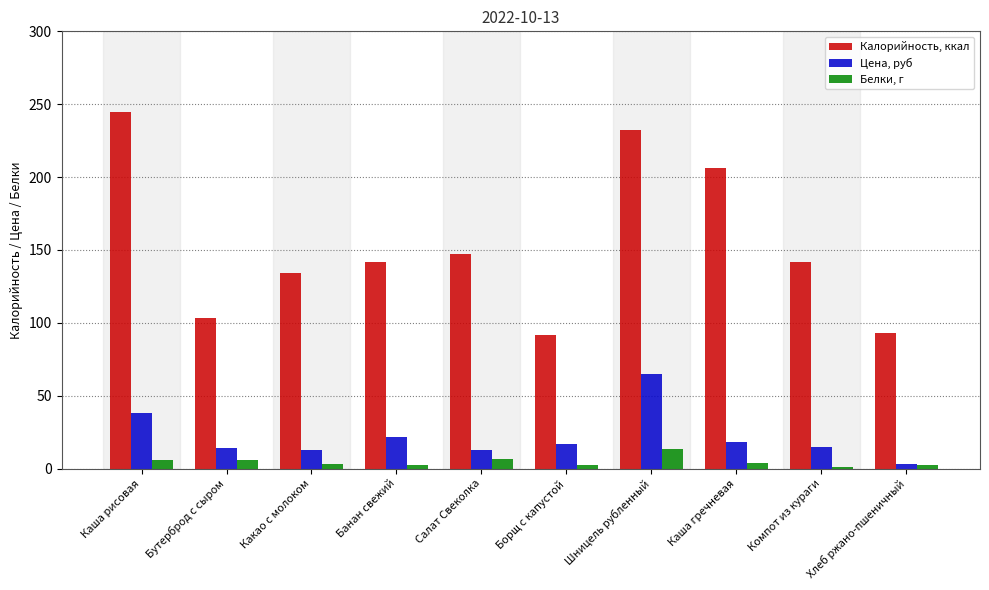

What is the total value across all series at Салат Свеколка?

166.6